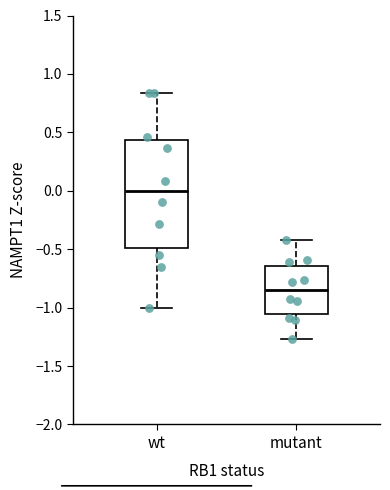

Reading left to right, read every box against the y-axis: the position of its median line, the range the box covers, and the ends of its whiskers. The values are not printed on the chart, so give them approximately, as read against the axis.

wt: median 0.00, box -0.50 to 0.45, whiskers -1.00 to 0.85
mutant: median -0.85, box -1.05 to -0.65, whiskers -1.25 to -0.45